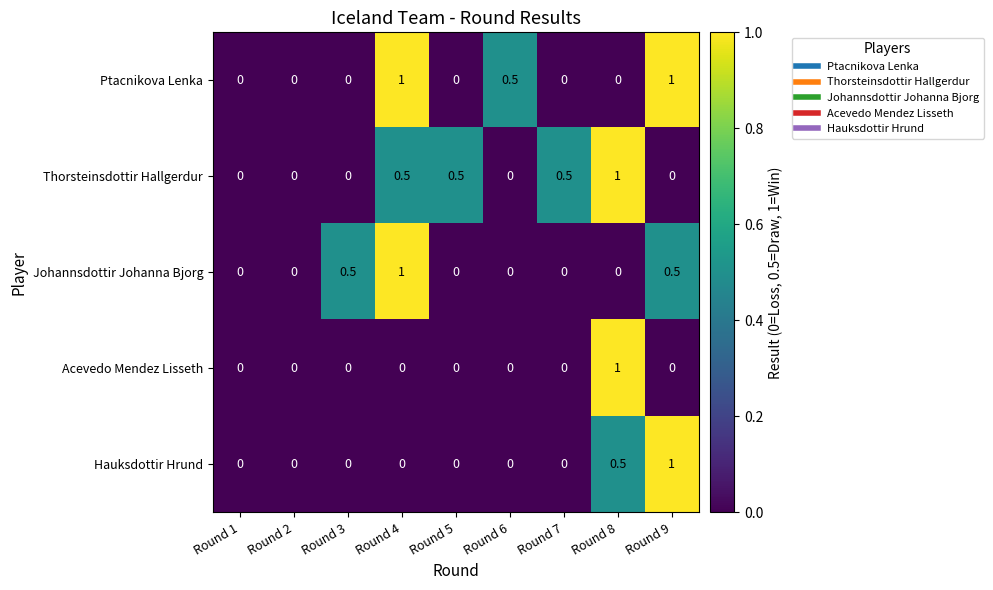

What is the total value across all series at Round 4?

2.5